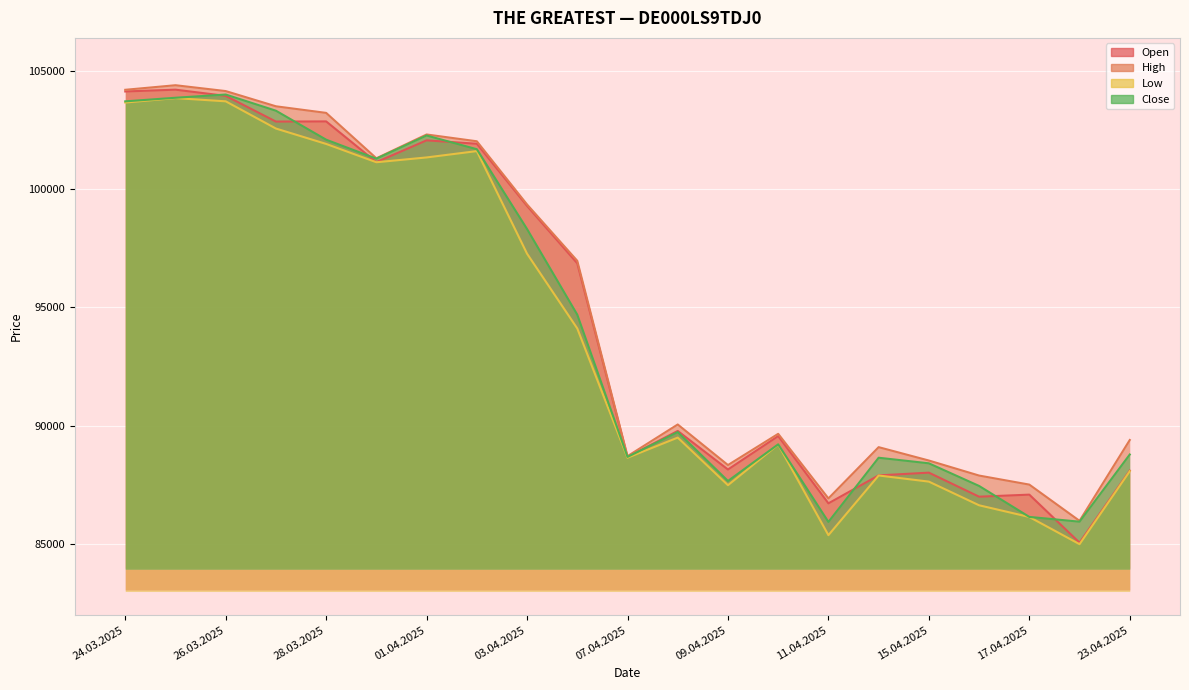

List the series in order of their peak value, lowest first.

Low, Close, Open, High